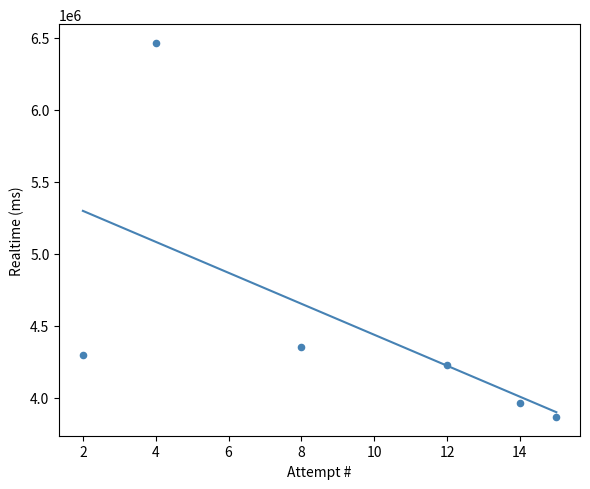

What is the range of X values (max minus min)?

13